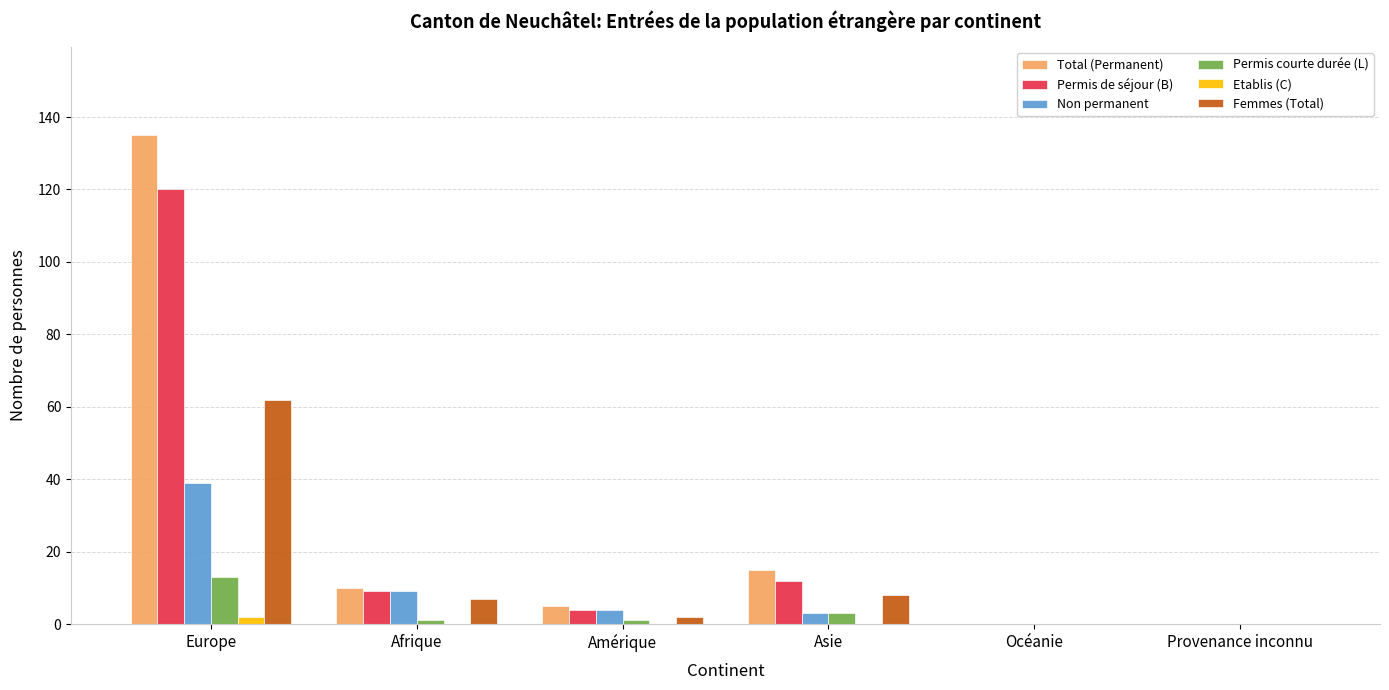

Reading right to left, list all the values displayed in this chart.

Total (Permanent): 0	0	15	5	10	135
Permis de séjour (B): 0	0	12	4	9	120
Non permanent: 0	0	3	4	9	39
Permis courte durée (L): 0	0	3	1	1	13
Etablis (C): 0	0	0	0	0	2
Femmes (Total): 0	0	8	2	7	62